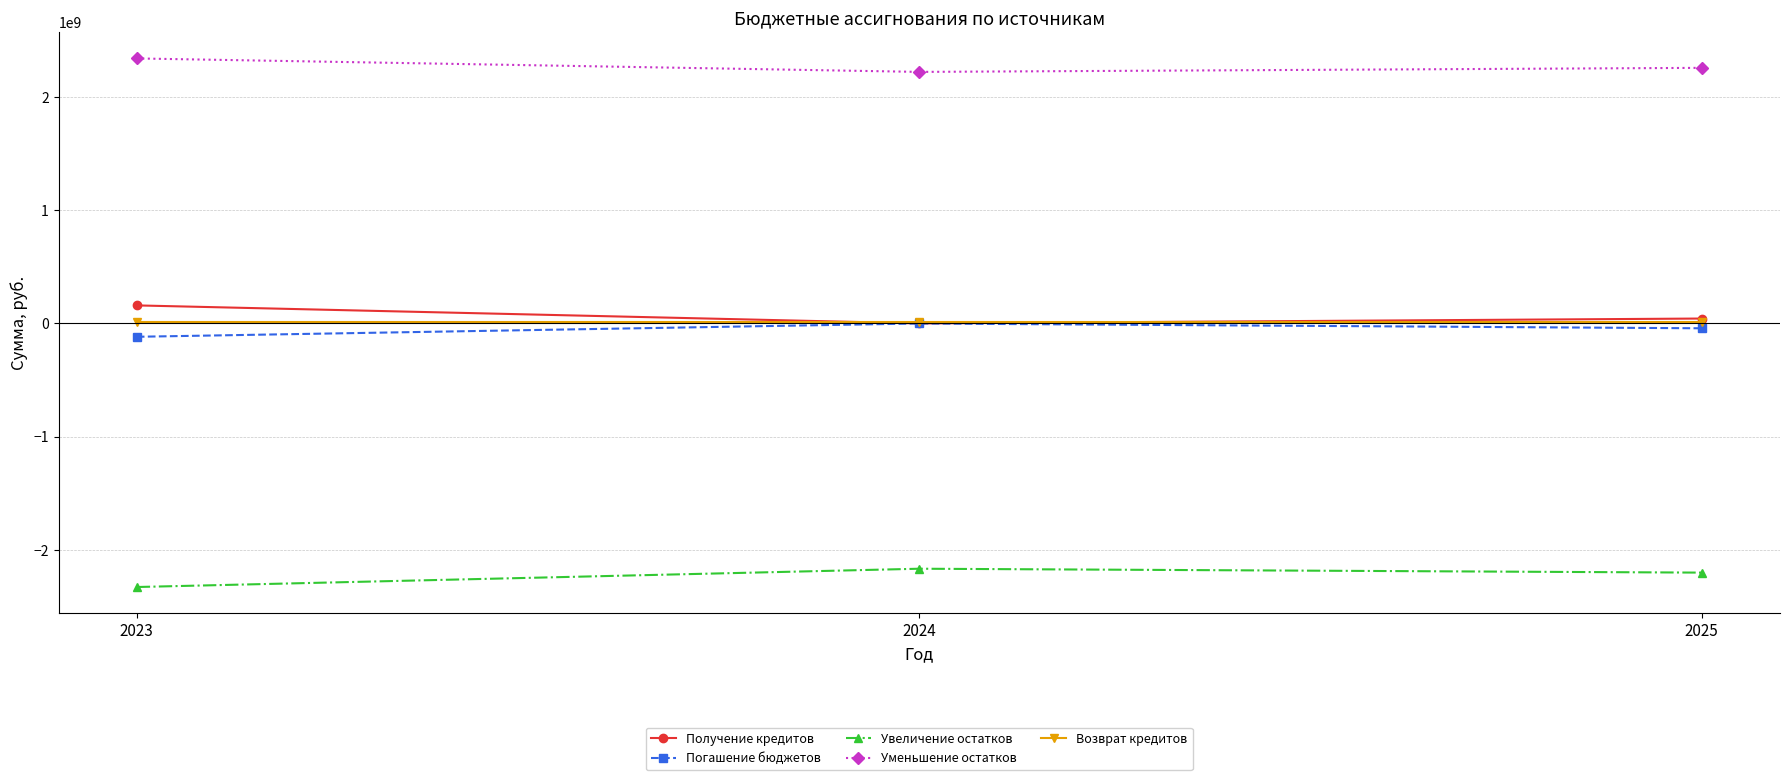

Is the value of Получение кредитов at 2023 greater than the value of Увеличение остатков at 2025?

Yes